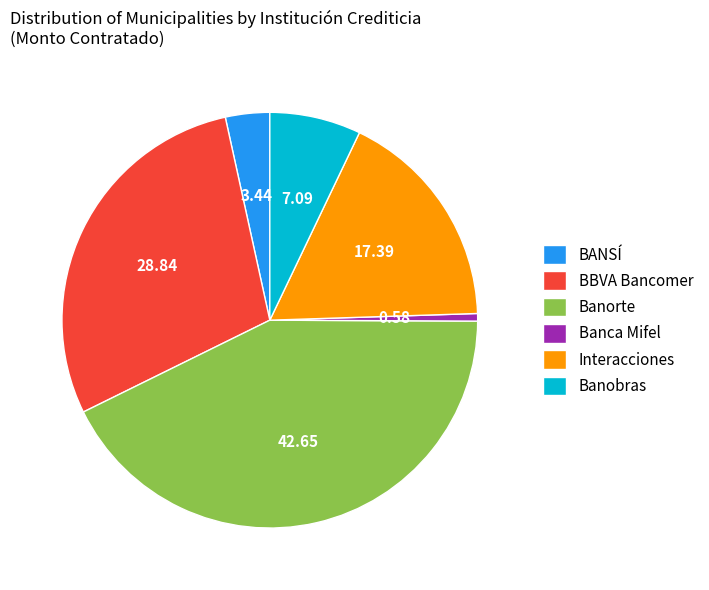

Combined, do Banobras and Banca Mifel account for over 50%?

No